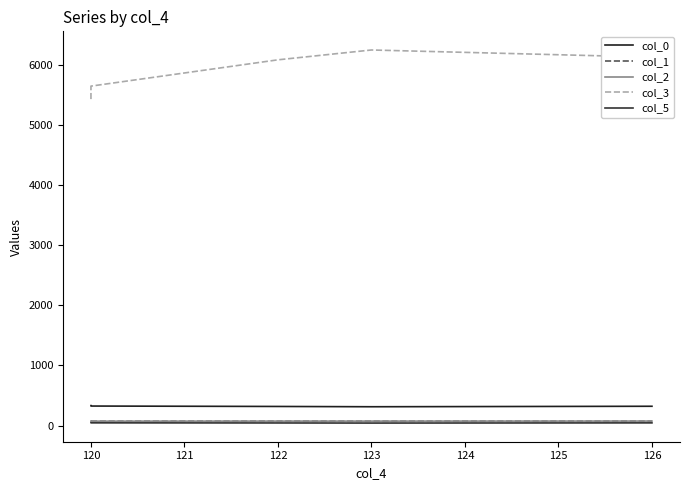

Reading left to right, list all the values displayed in this chart.

col_0: 332.0	324.5	317.7	312.9	320.9
col_1: 71.3	70.9	71.2	71.1	71.2
col_2: 75.0	73.1	73.8	73.7	74.5
col_3: 5429.4	5645.5	6083.0	6246.5	6127.9
col_5: 45.4	45.1	43.0	41.4	44.6